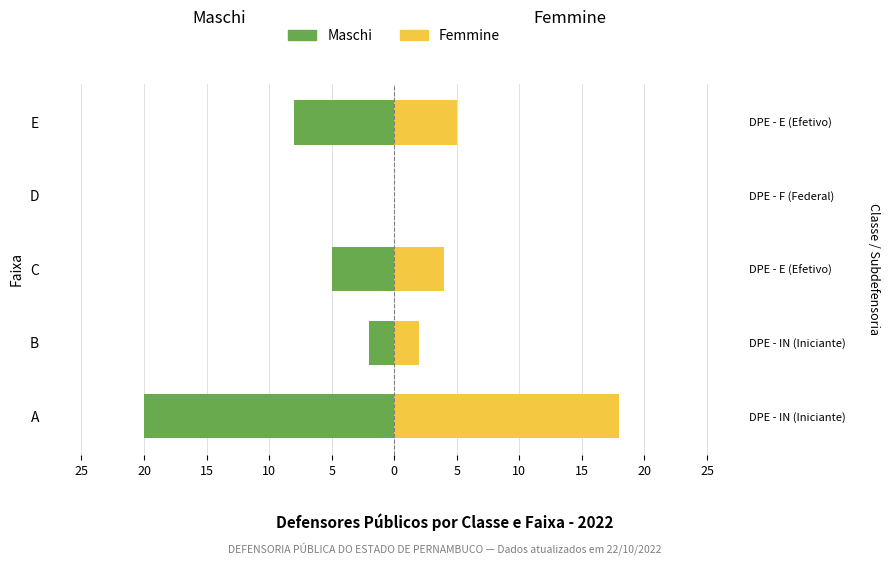

How many values in the Maschi series are below -5?

2